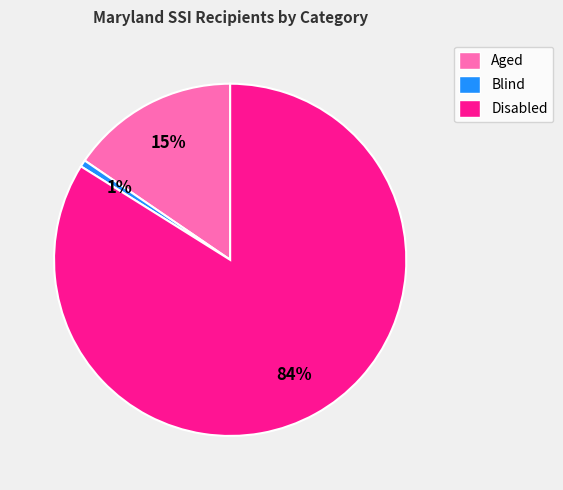

Which category has the smallest portion of the pie?

Blind